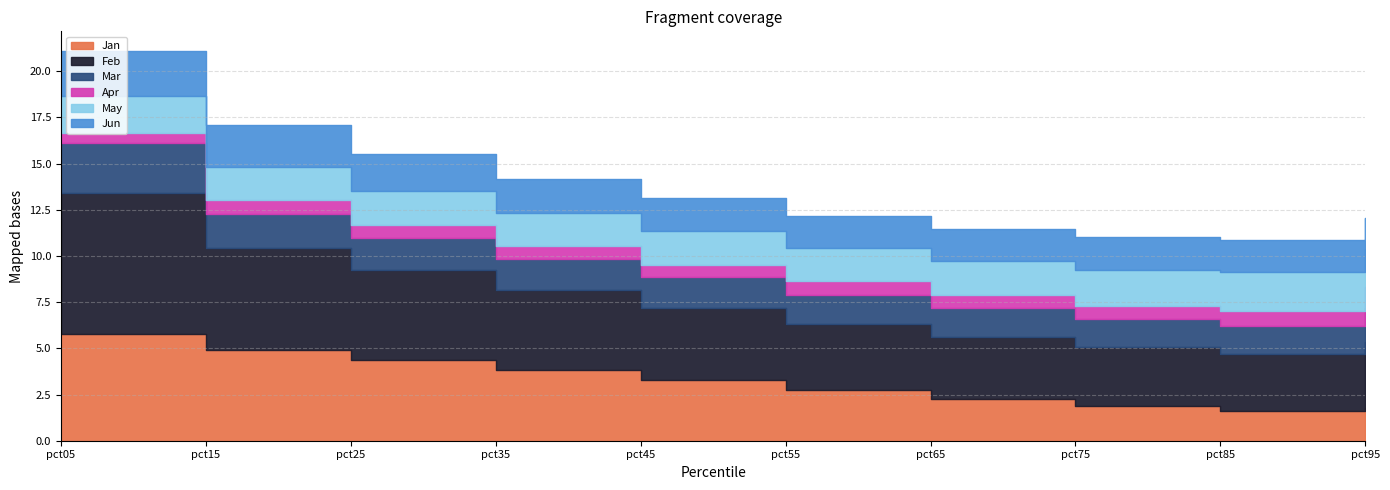

What is the spread (max minus min) of values at pct45?

3.2